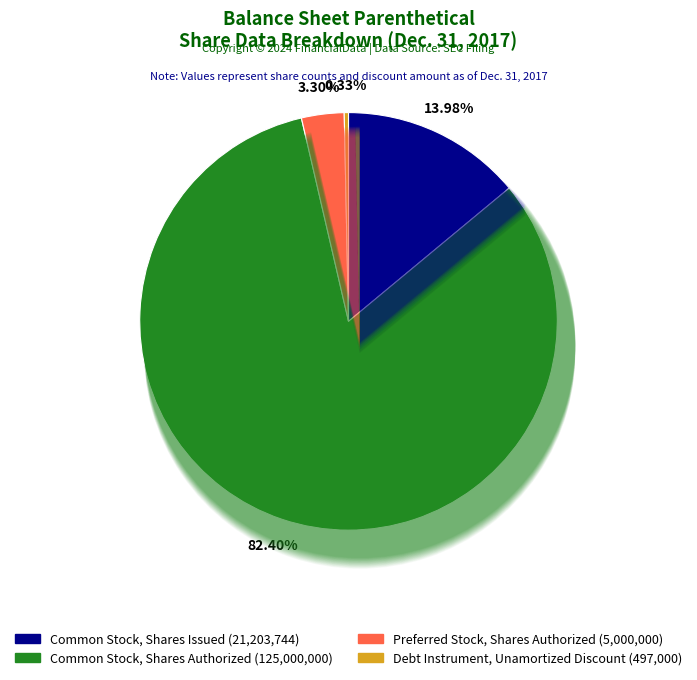

Is there a majority slice in this chart?

Yes